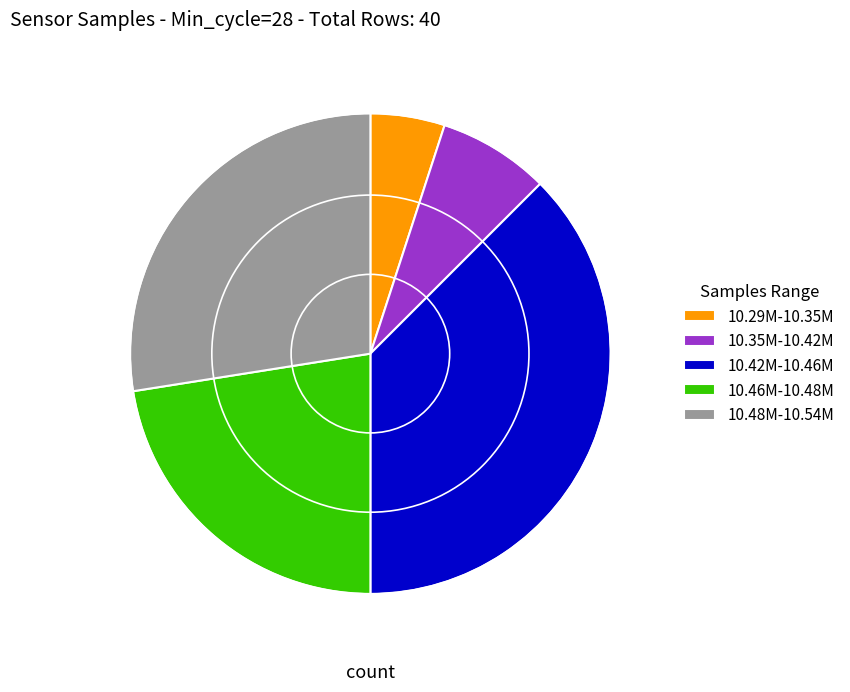

Which slice is the smallest?

10.29M-10.35M